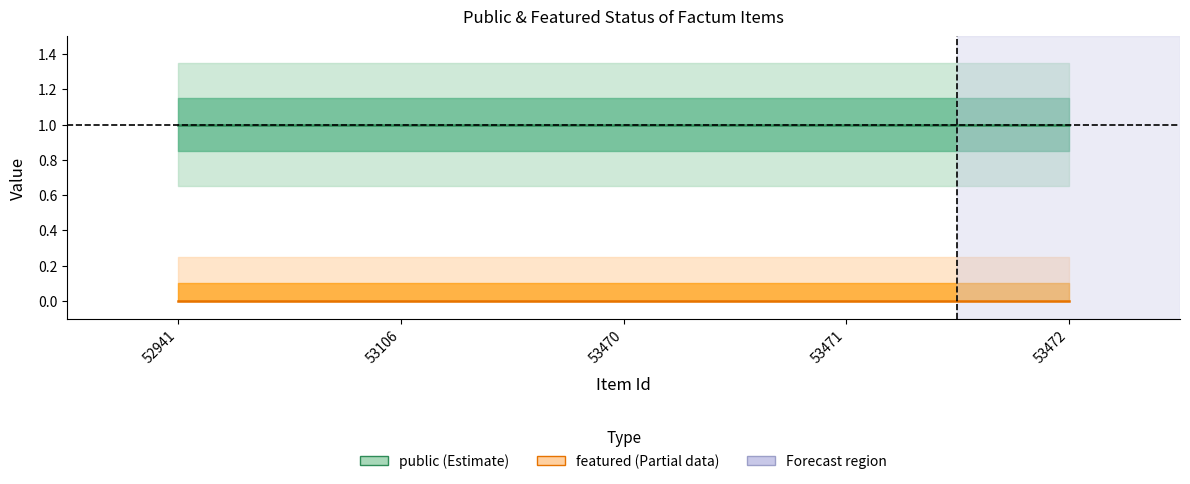

Reading left to right, transcribe all the data shown in this chart.

public: 52941=1	53106=1	53470=1	53471=1	53472=1
featured: 52941=0	53106=0	53470=0	53471=0	53472=0